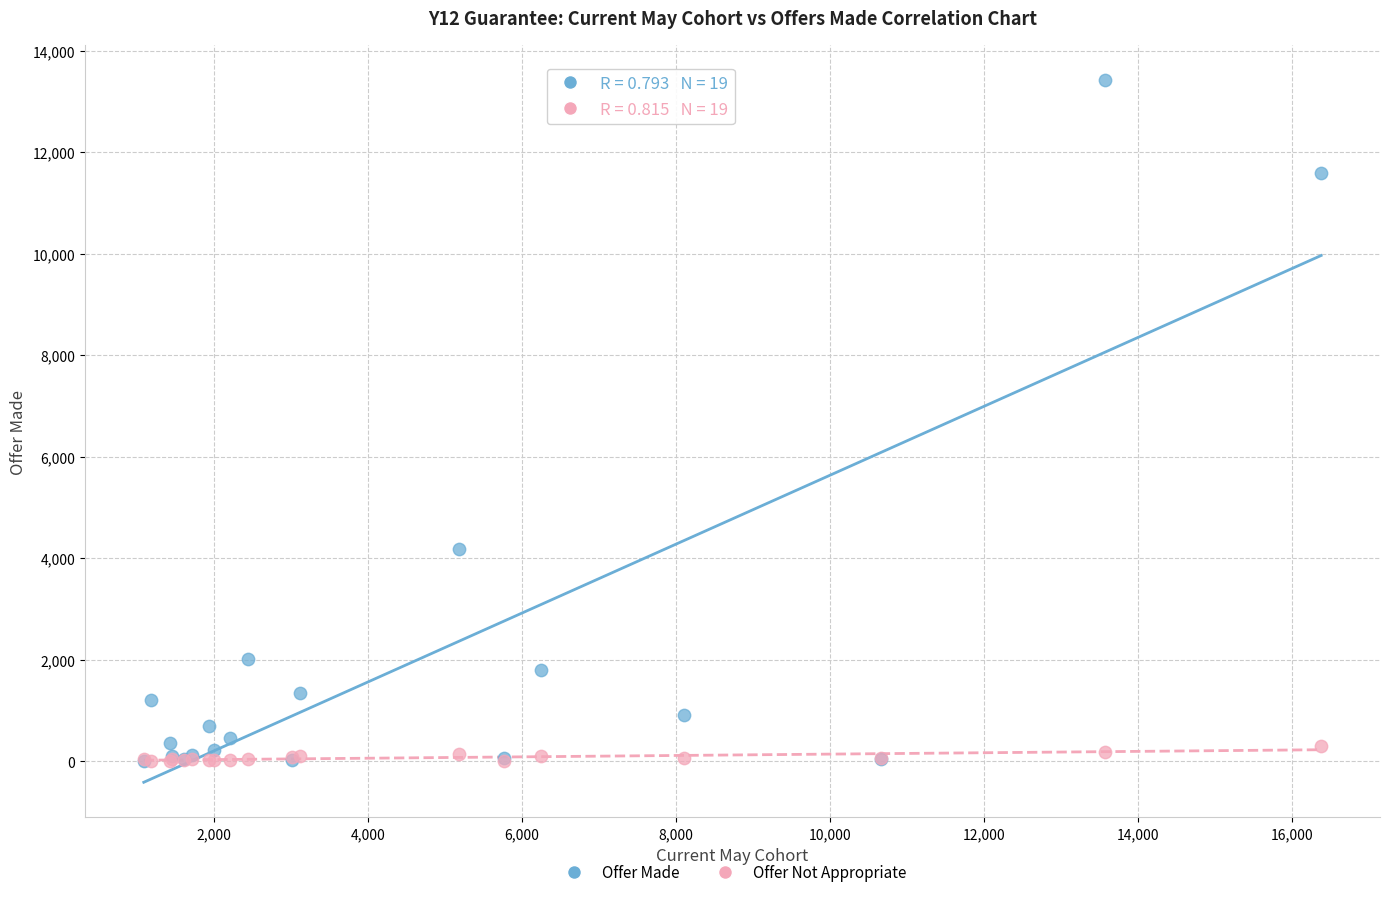

Across all series, what Y value is closest to 6710?

4170